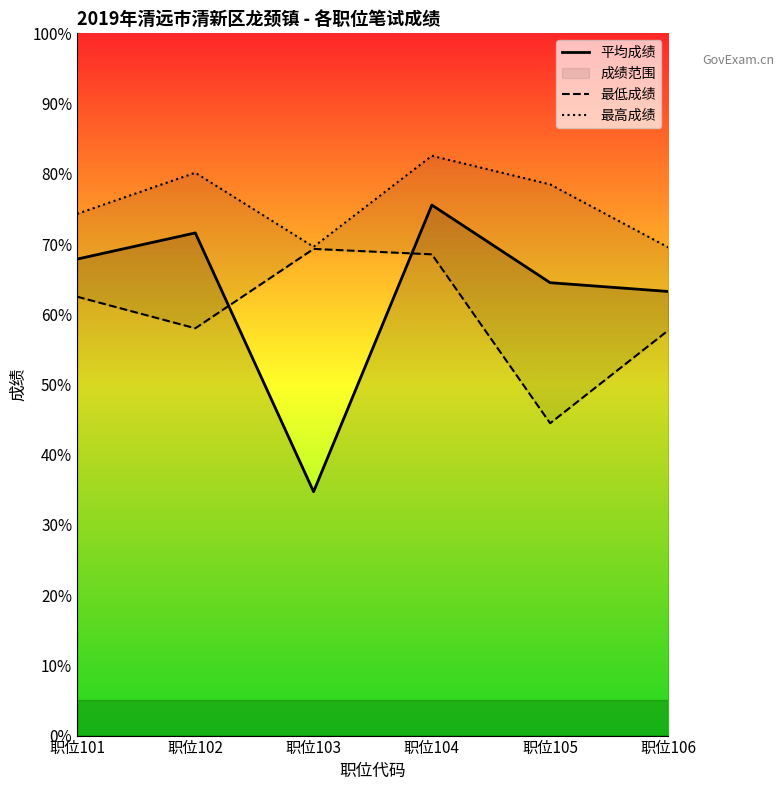

Which category has the lowest value across all series?

职位103